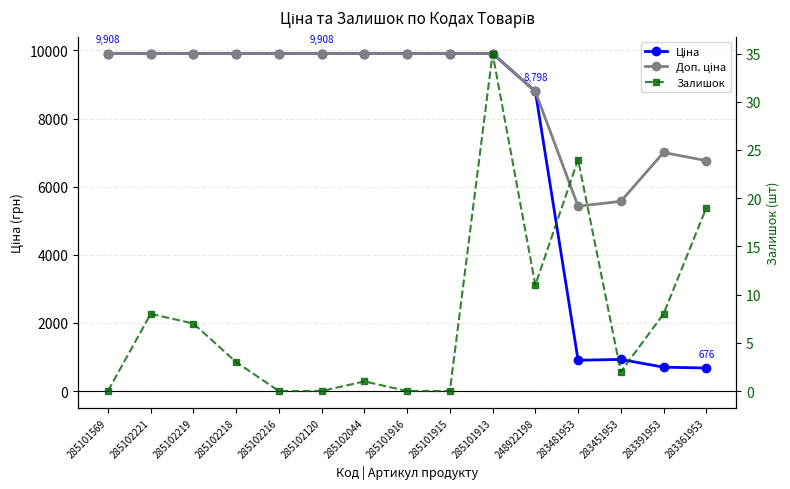

What is the difference between the Ціна values at 285102120 and 283481953?

9004.2